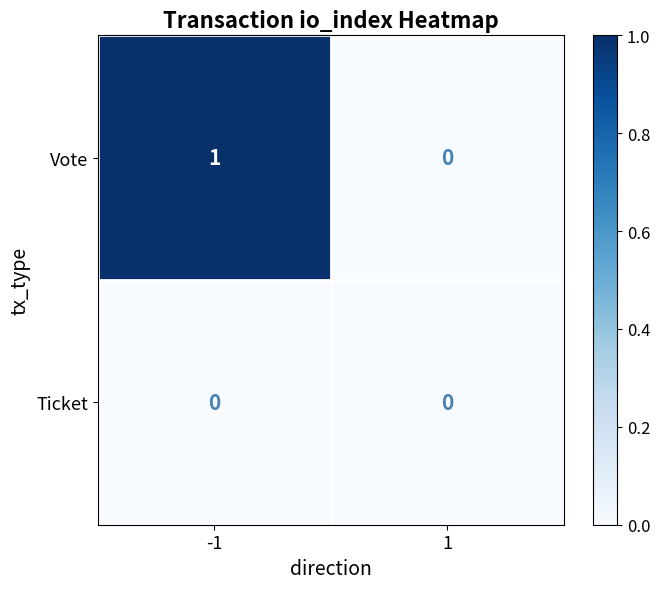

Is it true that Vote equals -1 at 1?

False